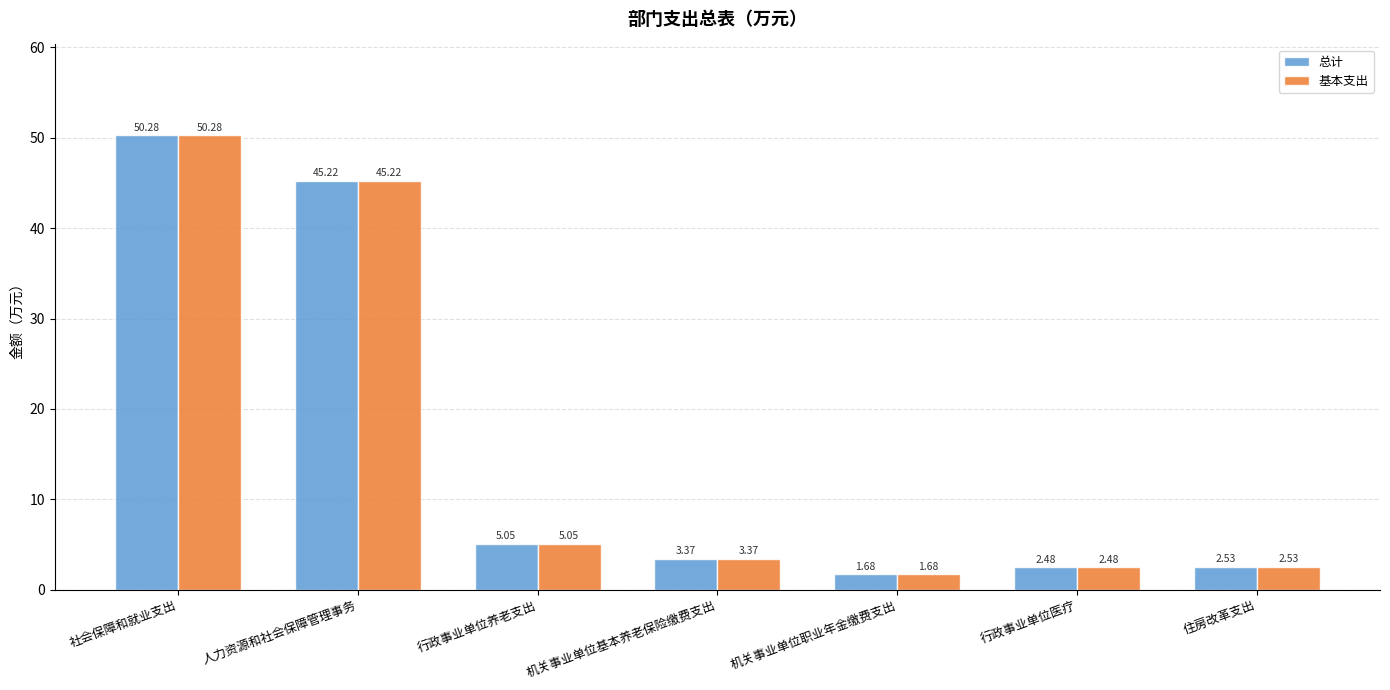

What is the total value across all series at 机关事业单位基本养老保险缴费支出?

6.7